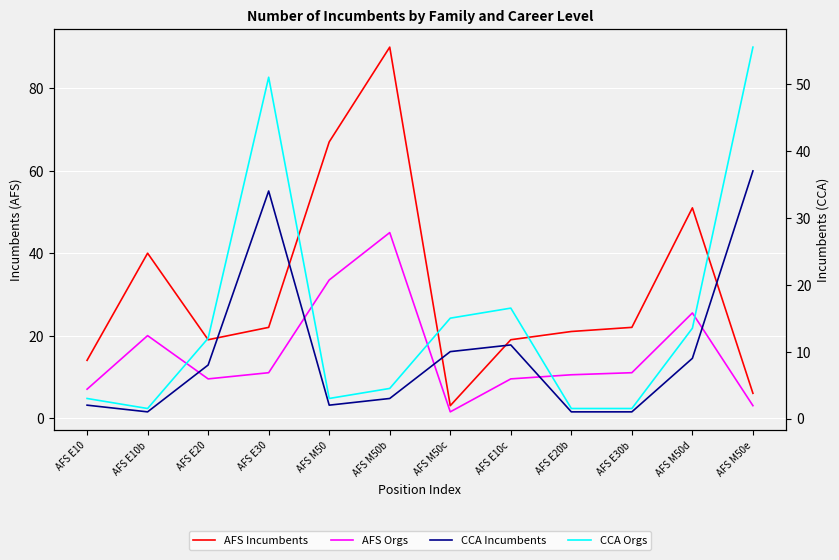

Where is AFS Orgs nearest to the value 23?

AFS M50d